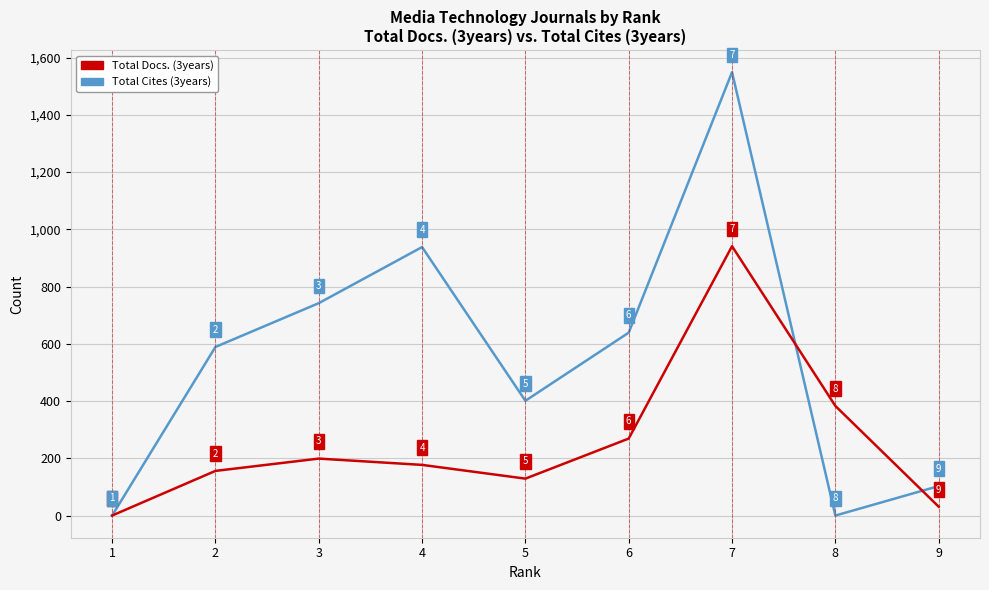

Count the number of categories in the chart.

9